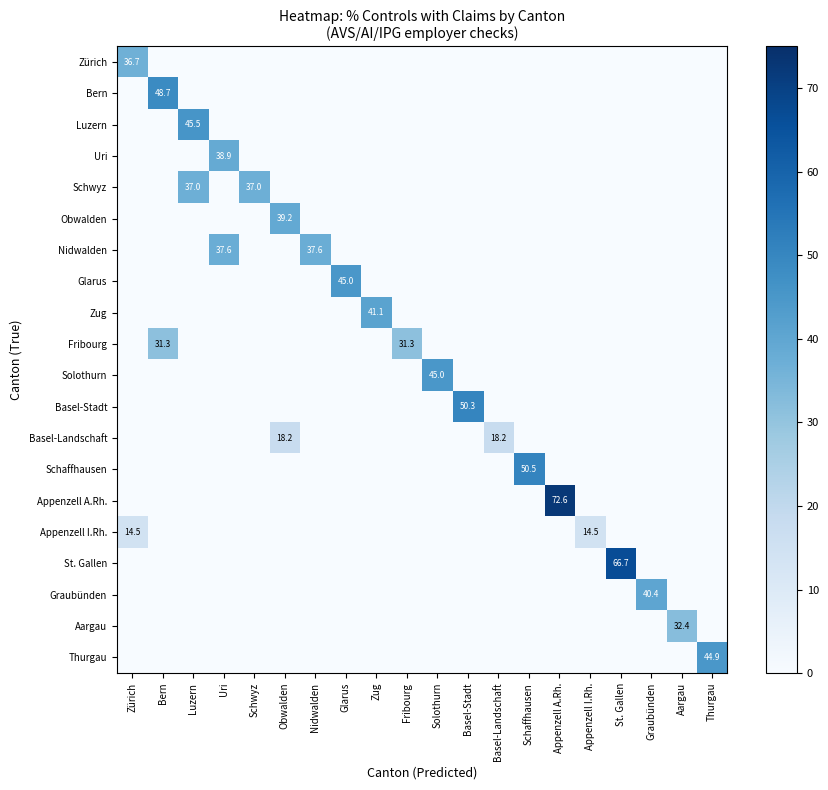

The value of Thurgau at Thurgau is 23.6. True or false?

False